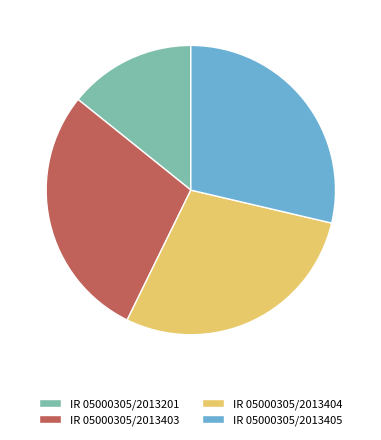

Does IR 05000305/2013404 account for over 50% of the chart?

No